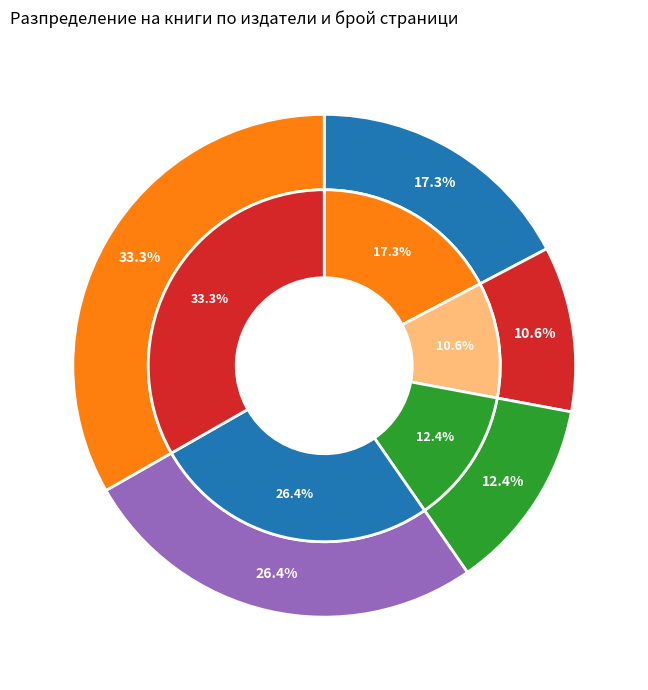

To the nearest percent, what percentage of the pie is 14626?

11%